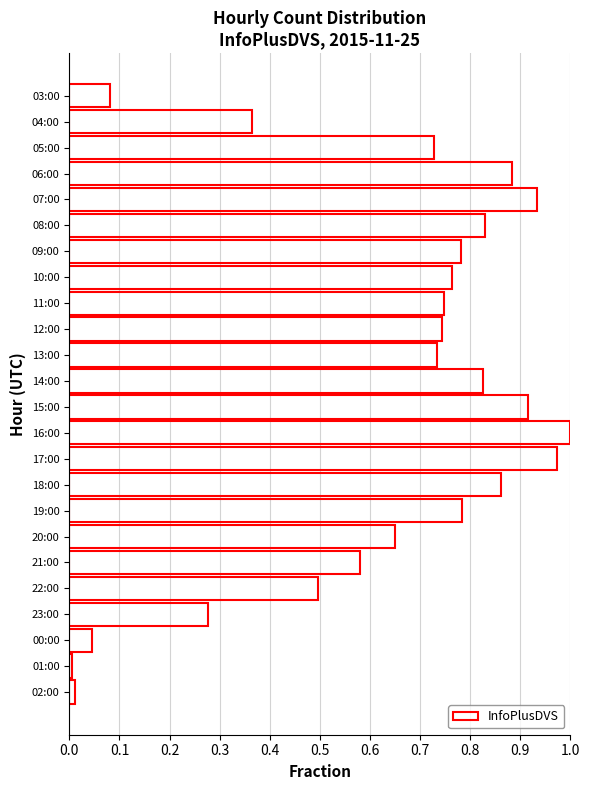

The value at 14:00 is 0.5. True or false?

False